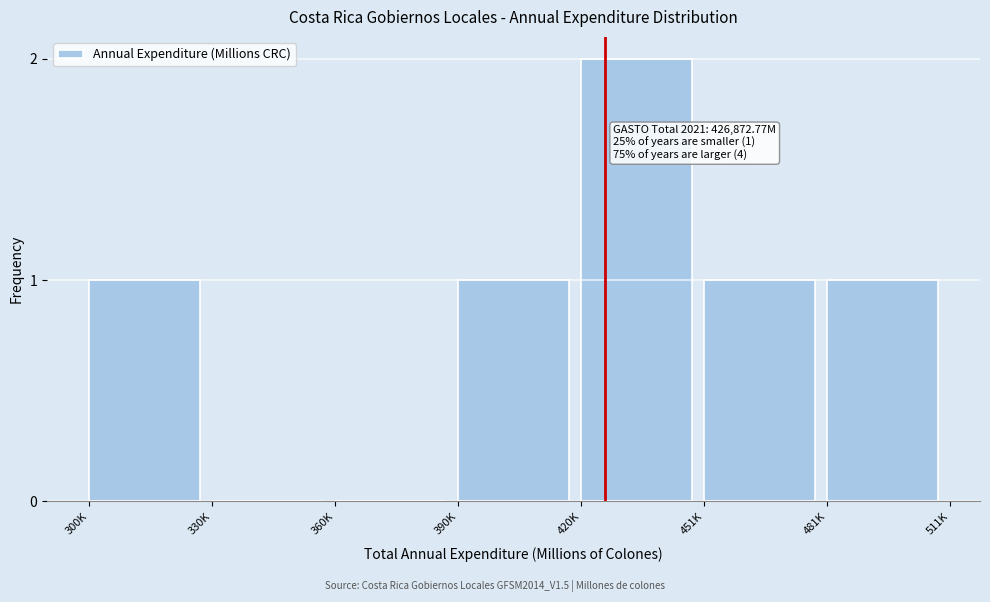

Reading left to right, list all the values displayed in this chart.

300K=1	330K=0	360K=0	390K=1	420K=2	451K=1	481K=1